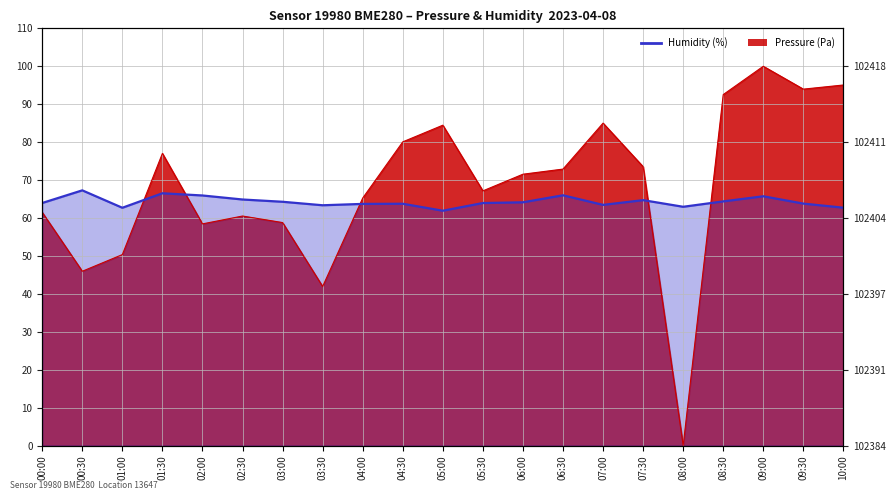

Reading left to right, list all the values displayed in this chart.

Pressure (Pa): 00:00=61.5	00:30=46.0	01:00=50.3	01:30=77.0	02:00=58.4	02:30=60.5	03:00=58.8	03:30=41.9	04:00=65.2	04:30=80.1	05:00=84.5	05:30=67.1	06:00=71.5	06:30=72.9	07:00=85.0	07:30=73.5	08:00=0.0	08:30=92.5	09:00=100.0	09:30=94.0	10:00=95.1
Humidity (%): 00:00=64.0	00:30=67.3	01:00=62.7	01:30=66.5	02:00=65.9	02:30=64.9	03:00=64.3	03:30=63.4	04:00=63.7	04:30=63.8	05:00=61.9	05:30=63.9	06:00=64.1	06:30=66.0	07:00=63.5	07:30=64.7	08:00=63.0	08:30=64.4	09:00=65.7	09:30=63.8	10:00=62.7